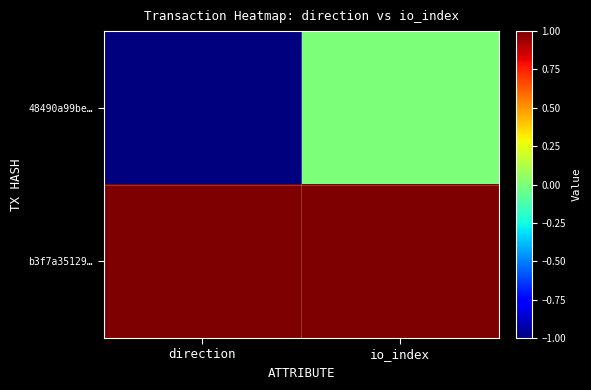

At how many categories does at least one series exceed 0?

2